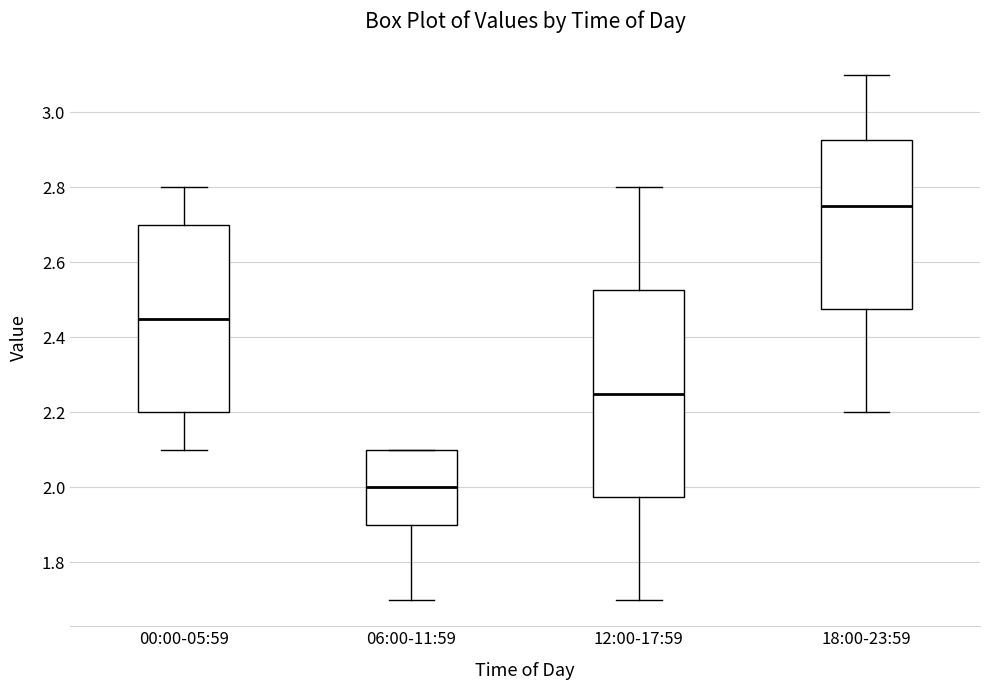

Where is the upper edge of the box for 18:00-23:59 on the y-axis? The values are not printed on the chart, so give them approximately, as read against the axis.

2.92